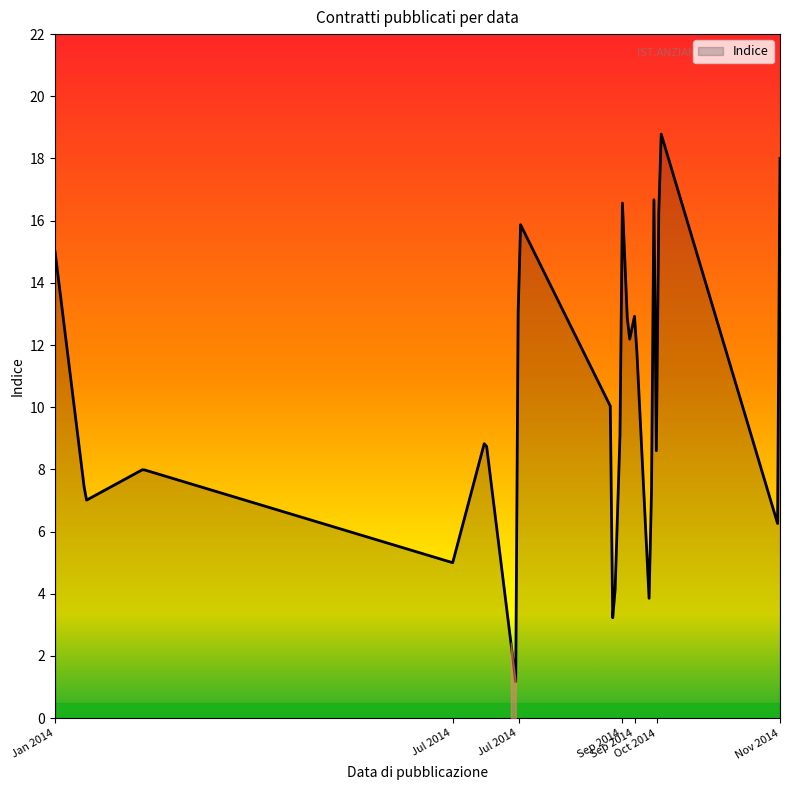

What is the difference between the maximum and minimum values?

17.6